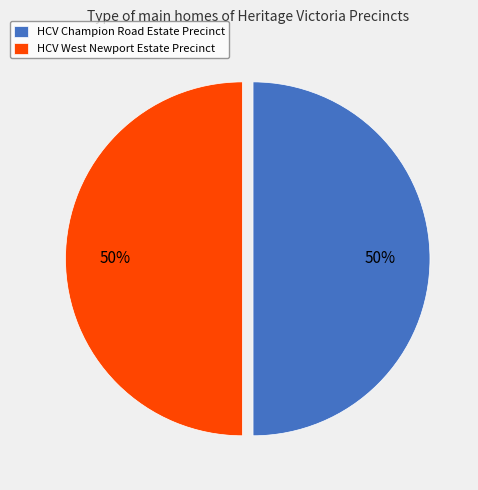

Do HCV West Newport Estate Precinct and HCV Champion Road Estate Precinct together represent more than half of the pie?

Yes